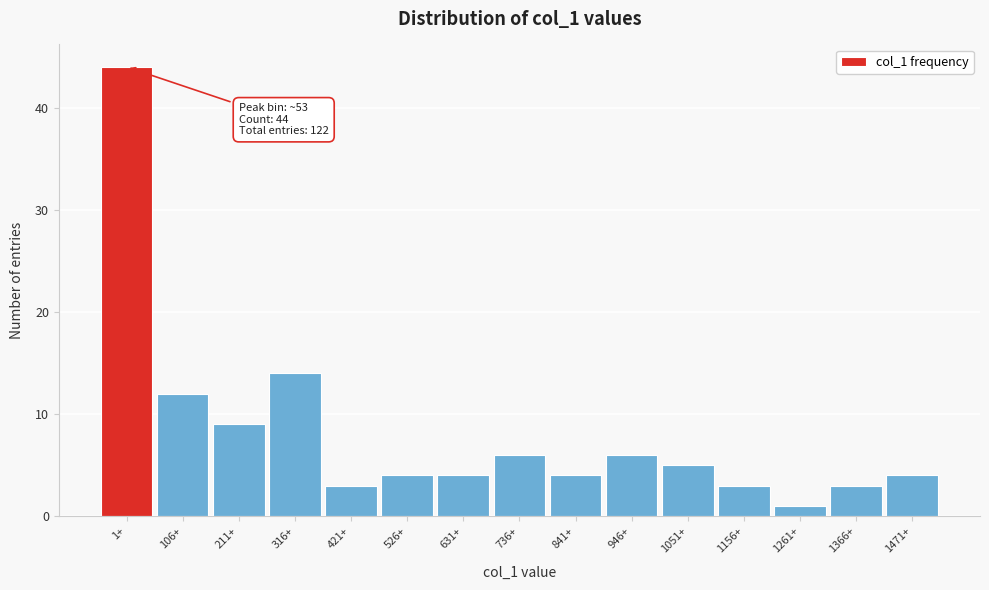

Reading left to right, list all the values displayed in this chart.

1+=44	106+=12	211+=9	316+=14	421+=3	526+=4	631+=4	736+=6	841+=4	946+=6	1051+=5	1156+=3	1261+=1	1366+=3	1471+=4